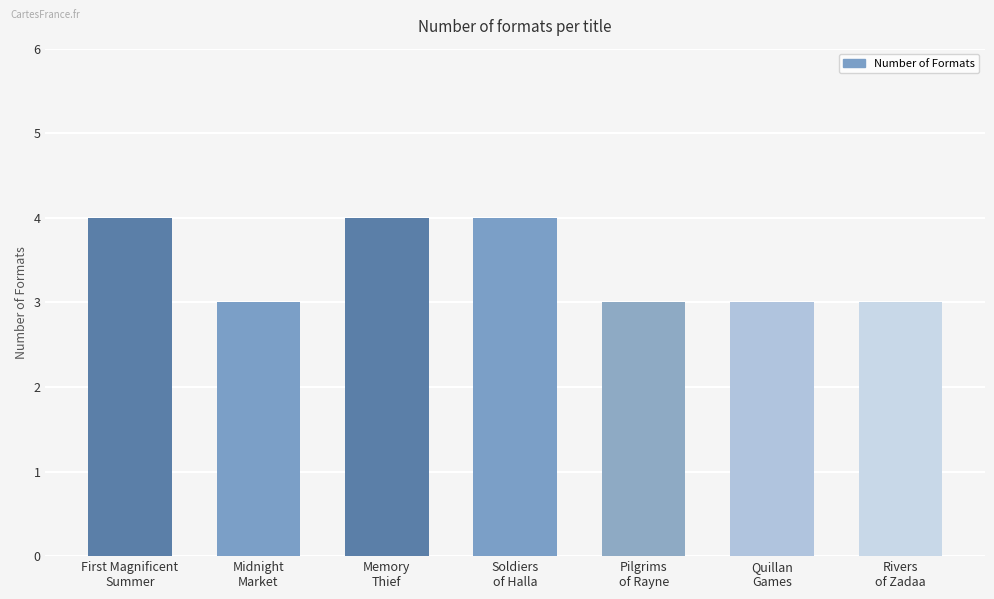

What is the sum of all values?

24